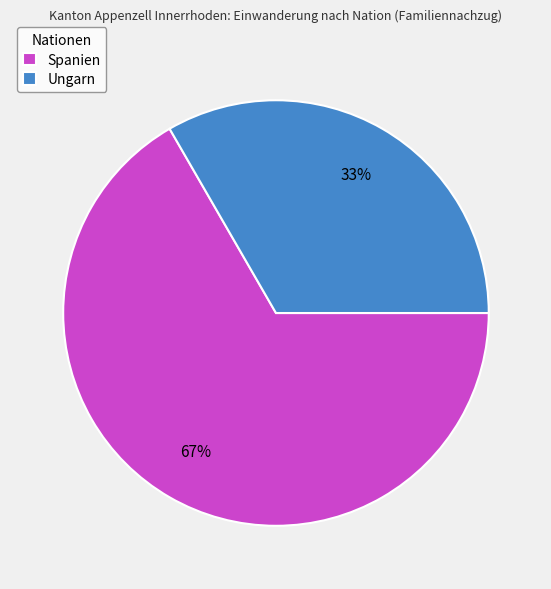

True or false: Spanien accounts for 67% of the total.

True